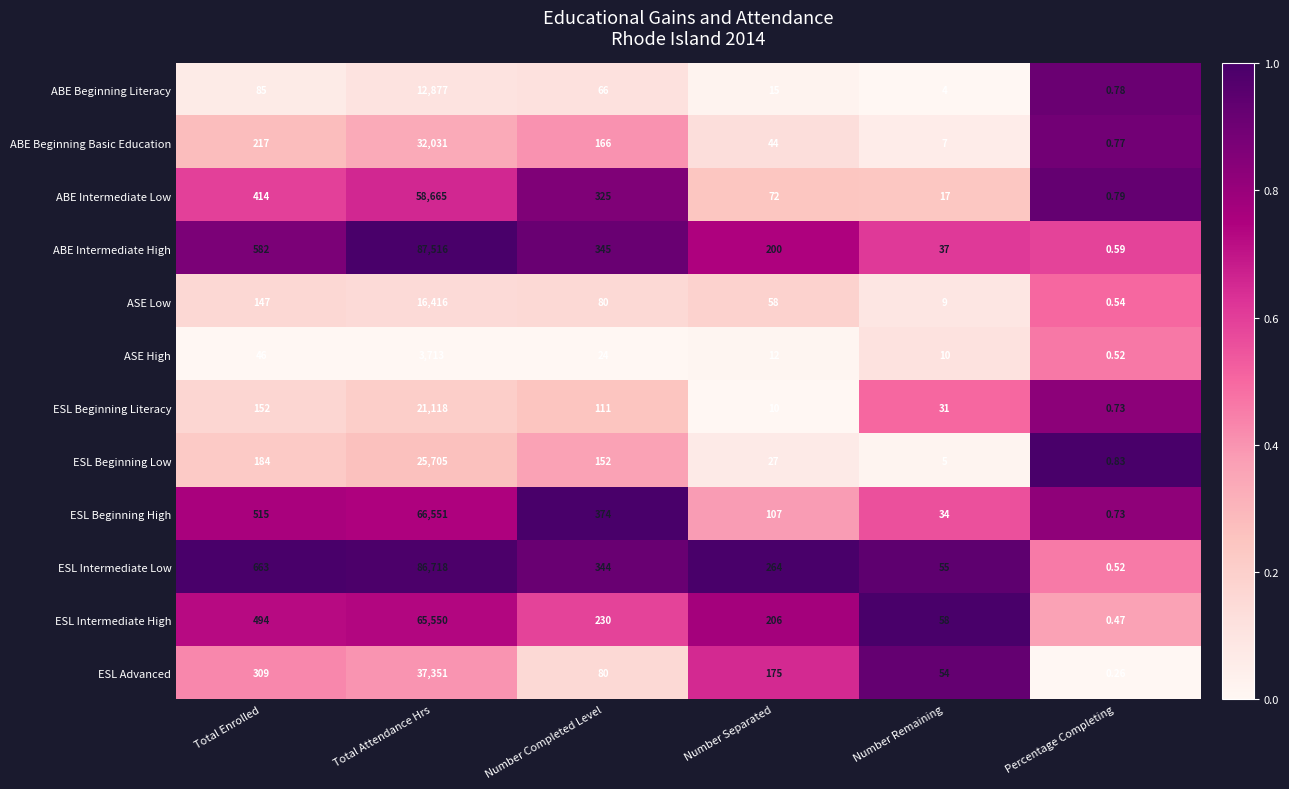

At which label does ESL Beginning Low reach its peak?

Total Attendance Hrs